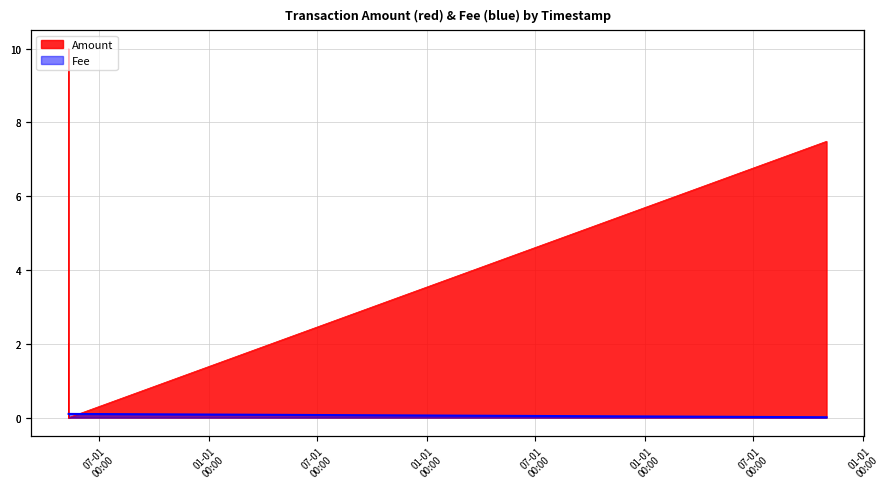

Between 2020-05-11 15:18:53 and 2020-05-11 15:23:10, which series saw the biggest shift?

Amount